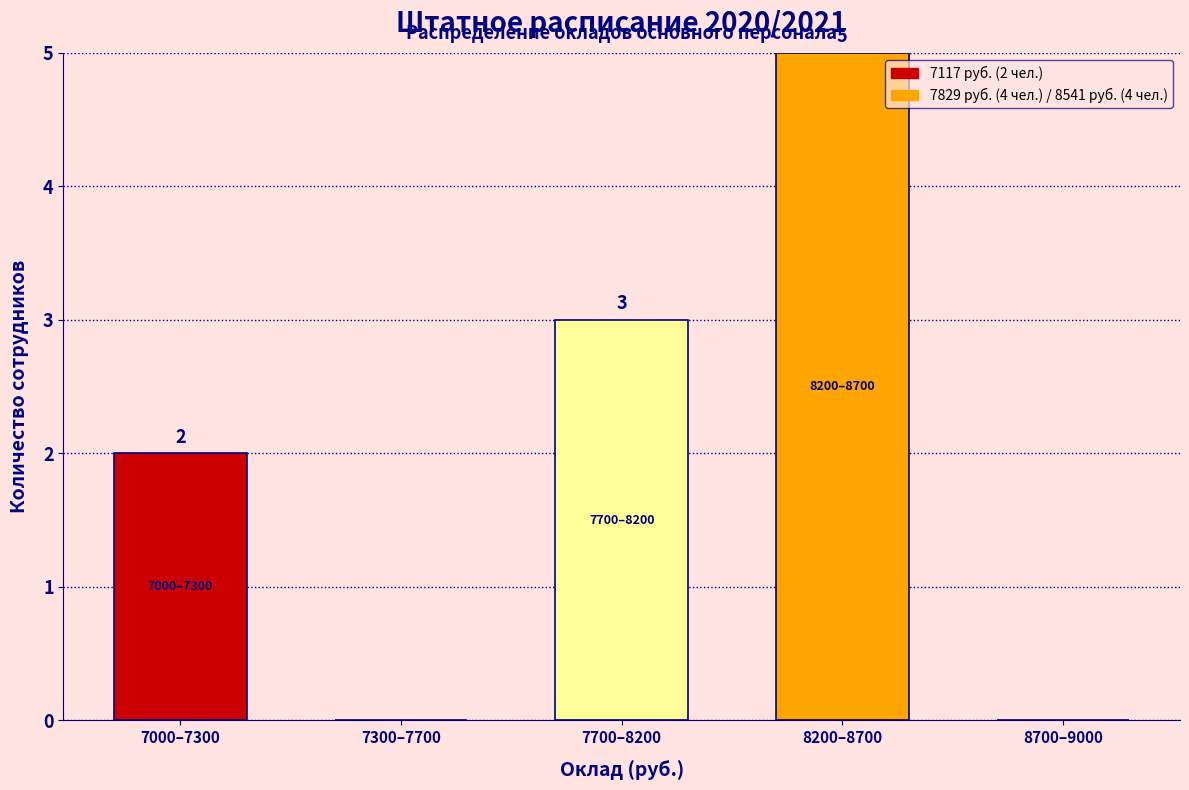

Reading right to left, transcribe all the data shown in this chart.

8700–9000=0	8200–8700=5	7700–8200=3	7300–7700=0	7000–7300=2